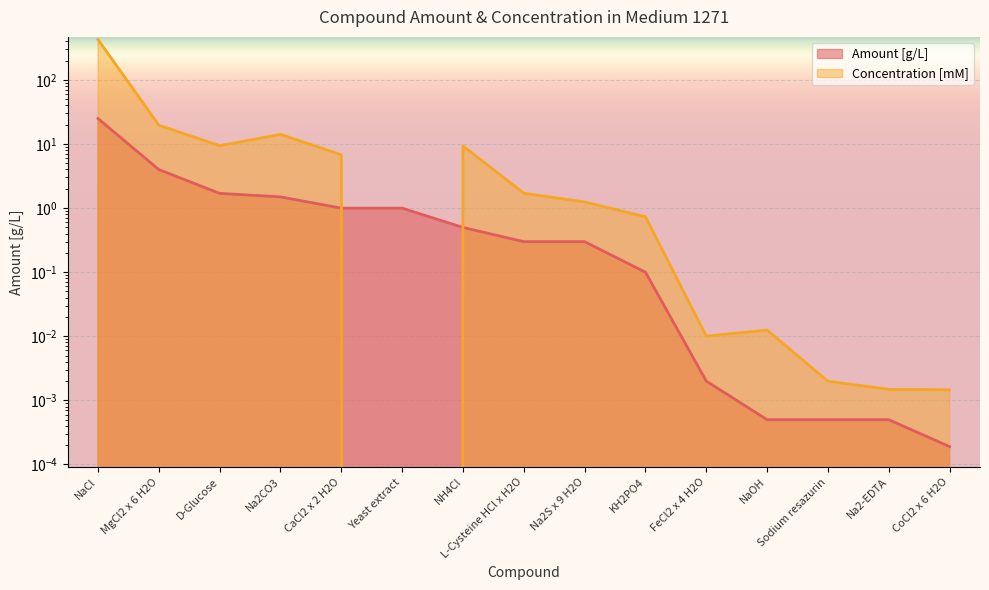

List the series in order of their peak value, highest first.

Concentration [mM], Amount [g/L]